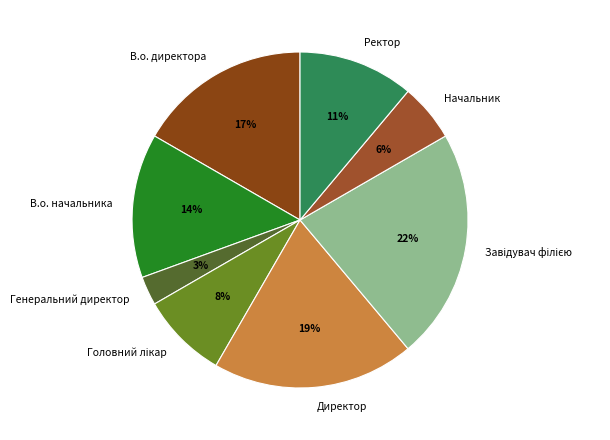

To the nearest percent, what is the average slice percentage?

12%